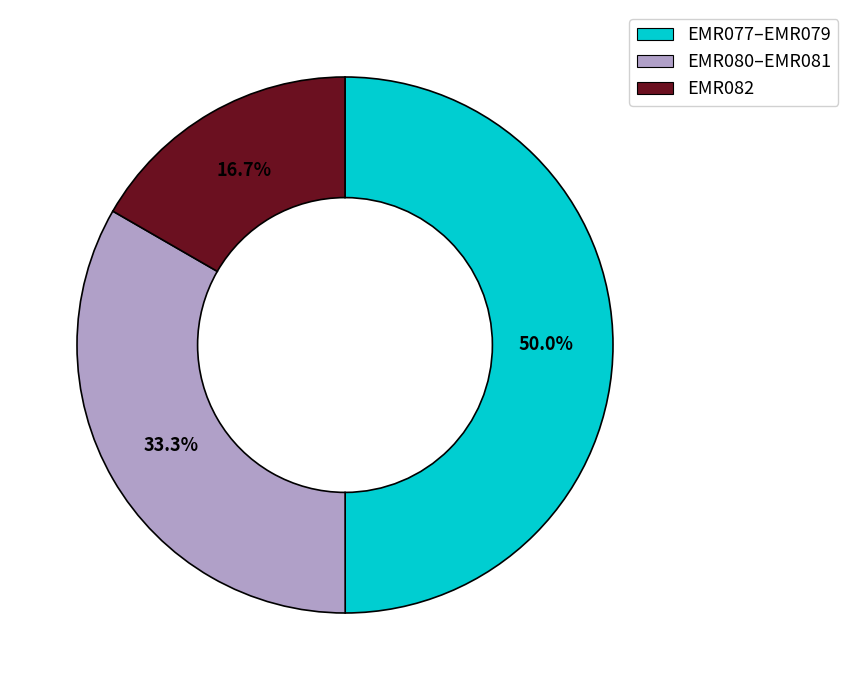

Count the number of slices in the pie.

3